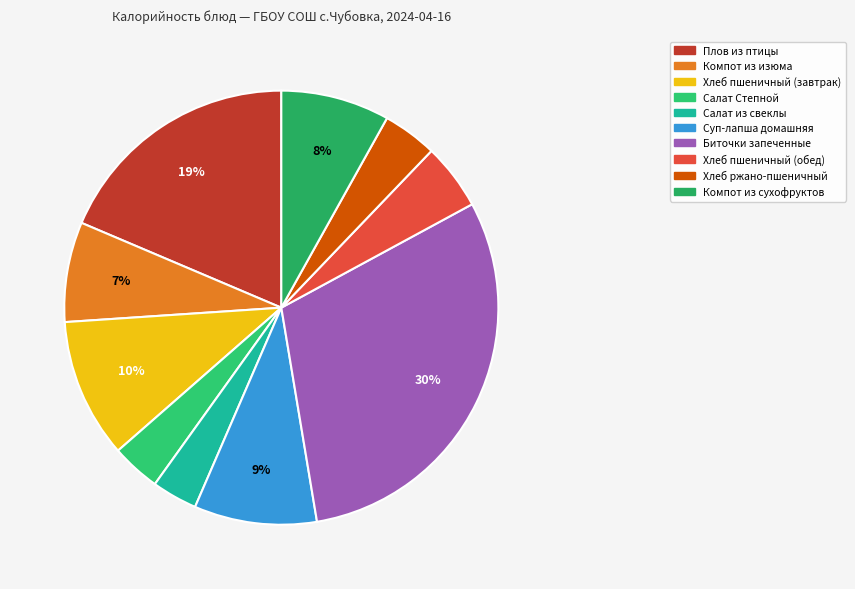

What is the largest slice in the pie chart?

Биточки запеченные